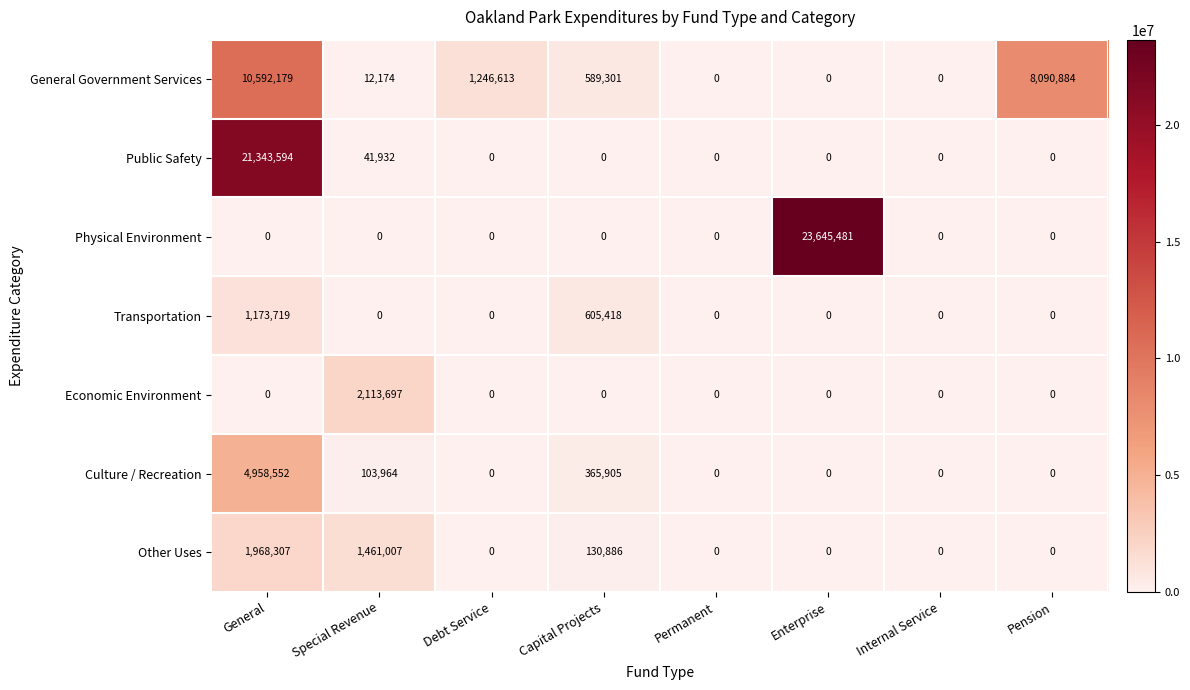

Which series has the largest total across all categories?

Physical Environment